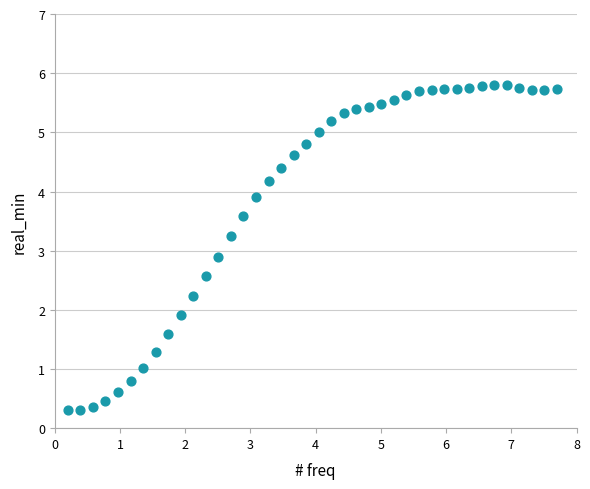

What Y value in the scatter plot is closest to 3?

2.9